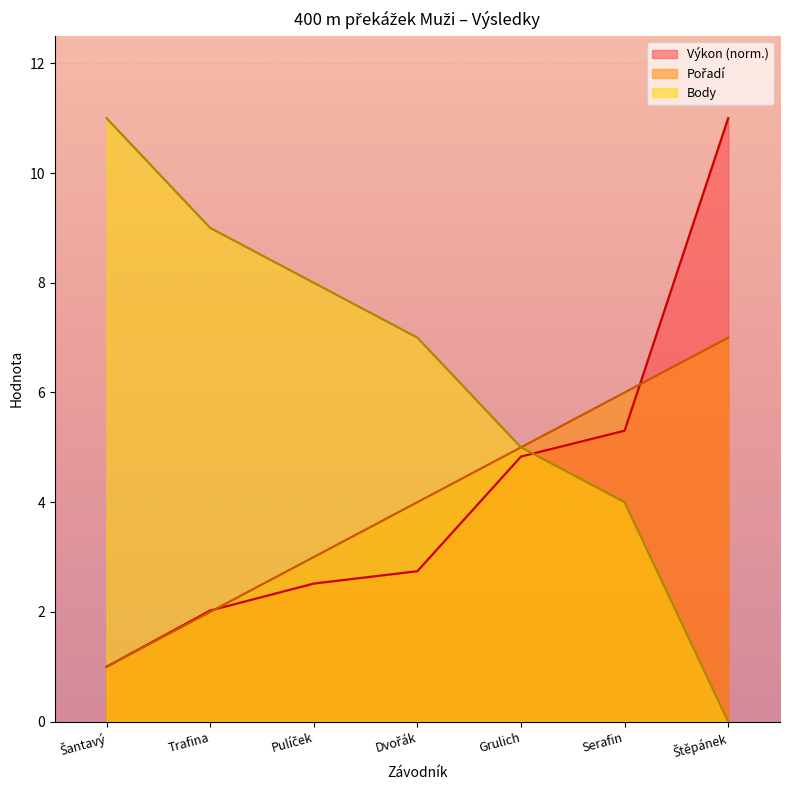

The Výkon series shows 11.0 at Štěpánek. True or false?

True